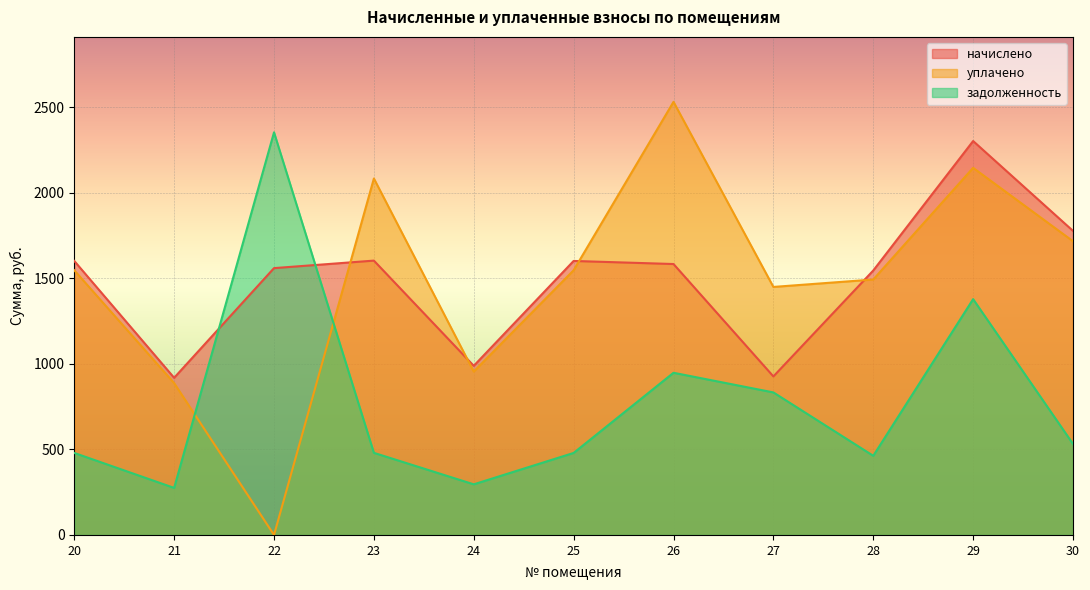

What are all the series names shown in the legend?

начислено, уплачено, задолженность